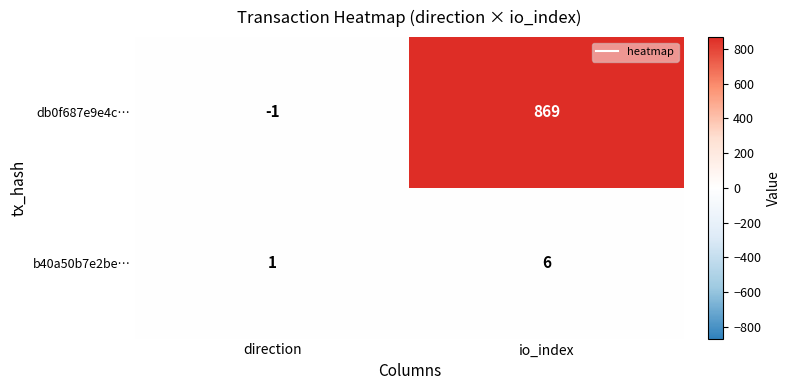

At which category does the chart reach its peak across all series?

io_index